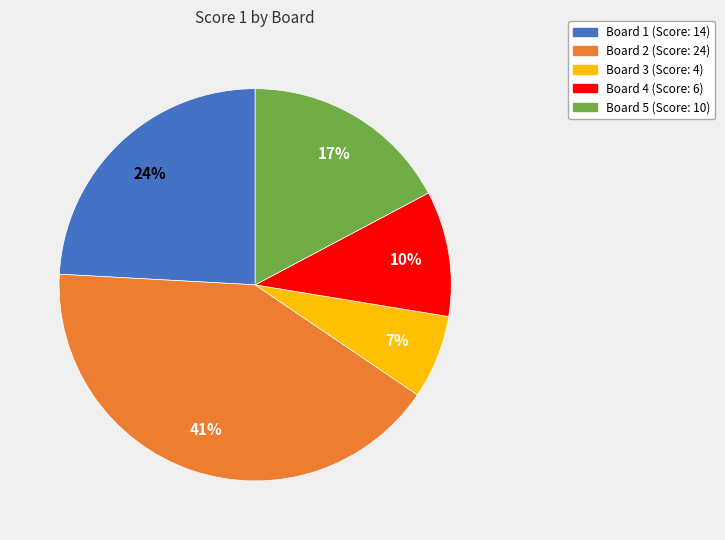

To the nearest percent, what is the difference between the Board 3 and Board 5 slice percentages?

10%